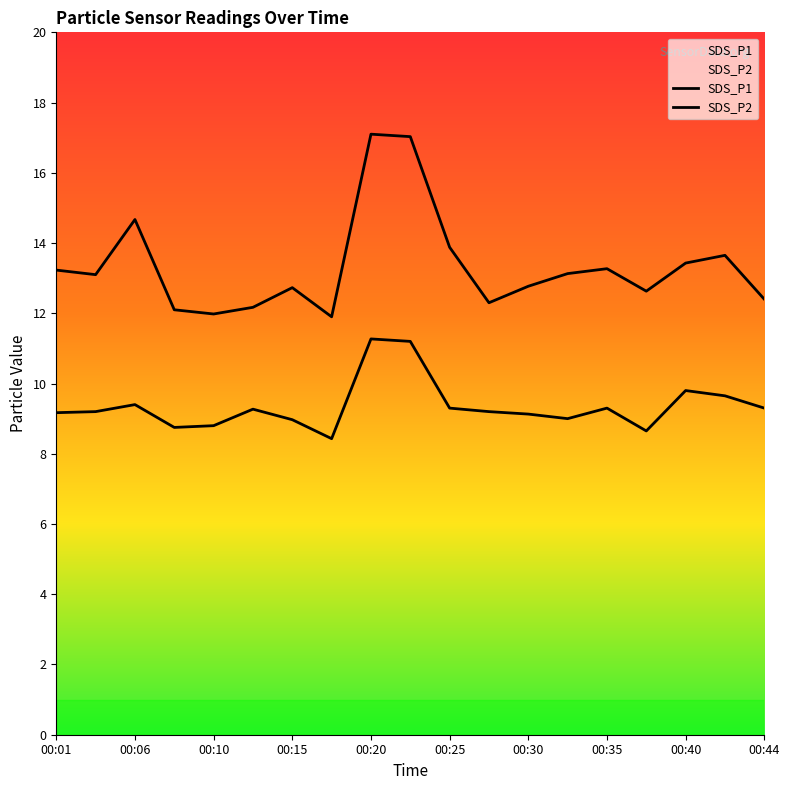

True or false: SDS_P2 has a value of 9.1 at 00:30.

True